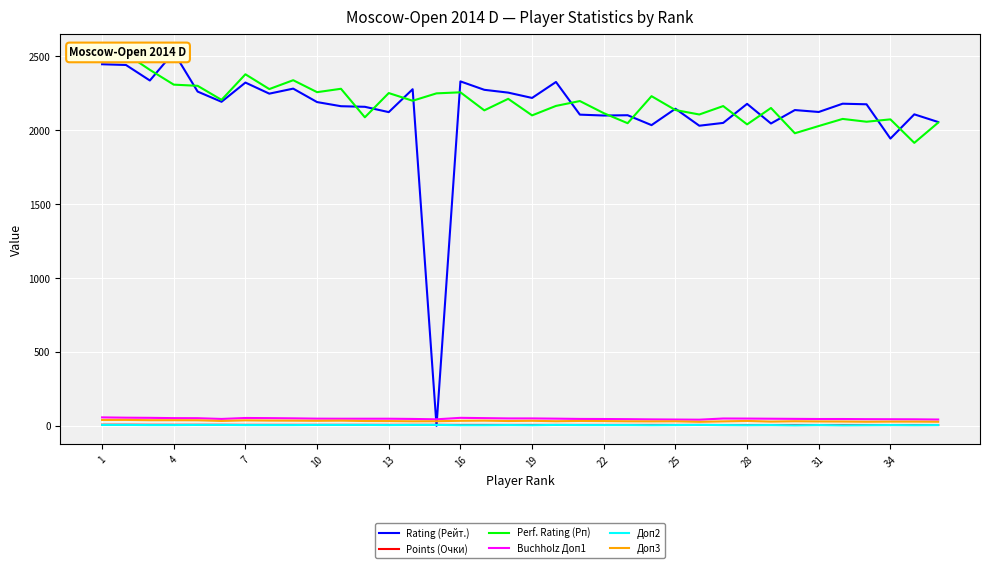

Reading left to right, list all the values displayed in this chart.

Rating (Рейт.): 2447.0	2442.0	2337.0	2528.0	2262.0	2193.0	2323.0	2248.0	2282.0	2191.0	2163.0	2159.0	2123.0	2278.0	0.0	2331.0	2274.0	2255.0	2219.0	2327.0	2106.0	2100.0	2102.0	2035.0	2146.0	2031.0	2050.0	2179.0	2046.0	2137.0	2124.0	2180.0	2176.0	1944.0	2108.0	2056.0
Points (Очки): 7.5	7.5	7.0	7.0	7.0	7.0	6.5	6.5	6.5	6.5	6.5	6.5	6.5	6.5	6.5	6.0	6.0	6.0	6.0	6.0	6.0	6.0	6.0	6.0	6.0	6.0	5.5	5.5	5.5	5.5	5.5	5.5	5.5	5.5	5.5	5.5
Perf. Rating (Рп): 2489.0	2518.0	2409.0	2309.0	2301.0	2206.0	2379.0	2279.0	2339.0	2258.0	2281.0	2088.0	2252.0	2200.0	2250.0	2257.0	2135.0	2213.0	2101.0	2165.0	2198.0	2116.0	2048.0	2231.0	2137.0	2107.0	2164.0	2040.0	2151.0	1980.0	2029.0	2077.0	2058.0	2074.0	1915.0	2052.0
Buchholz Доп1: 57.0	55.0	54.0	52.0	51.5	46.5	53.0	52.0	50.5	48.5	48.0	48.0	48.0	46.5	44.0	54.0	52.0	50.0	50.0	48.5	46.5	46.0	45.0	43.5	42.5	41.5	49.5	49.0	48.0	47.0	46.0	46.0	45.0	44.5	44.0	42.5
Доп2: 6.0	6.0	5.0	5.0	6.0	6.0	5.0	5.0	5.0	6.0	6.0	6.0	5.0	6.0	6.0	4.0	4.0	5.0	4.0	6.0	5.0	5.0	5.0	4.0	5.0	6.0	5.0	4.0	5.0	3.0	5.0	3.0	4.0	5.0	4.0	5.0
Доп3: 39.5	40.0	38.0	38.0	37.5	33.0	37.0	35.5	35.0	34.0	35.0	32.5	32.0	30.5	31.0	34.0	35.0	32.5	34.0	31.0	33.0	32.0	30.5	30.0	30.5	27.0	30.0	33.0	28.5	31.0	29.5	29.0	27.5	28.5	28.5	27.5